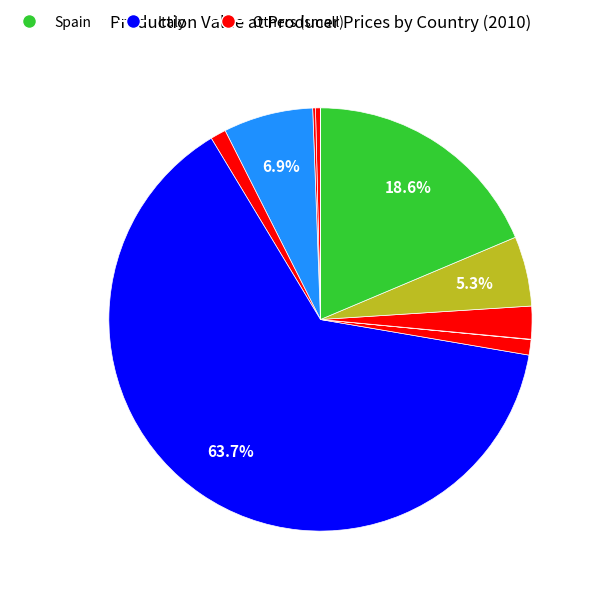

Which slice is the smallest?

Switzerland